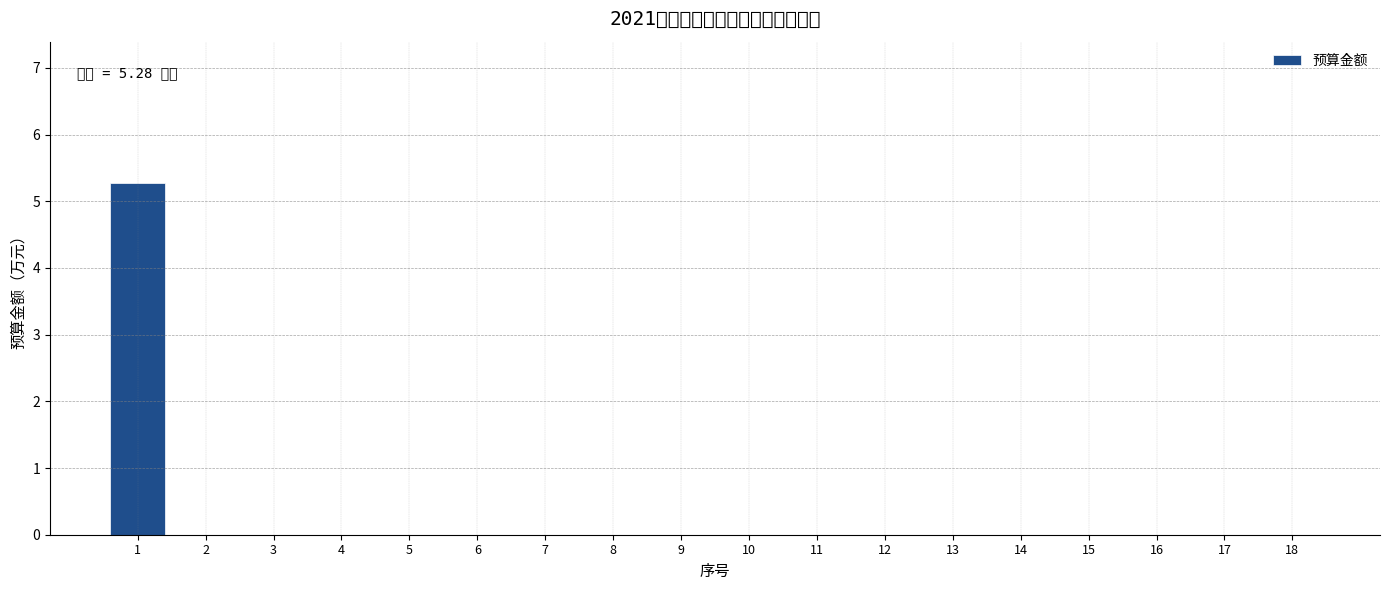

Reading left to right, extract all data points from this chart.

1=5.3	2=0.0	3=0.0	4=0.0	5=0.0	6=0.0	7=0.0	8=0.0	9=0.0	10=0.0	11=0.0	12=0.0	13=0.0	14=0.0	15=0.0	16=0.0	17=0.0	18=0.0